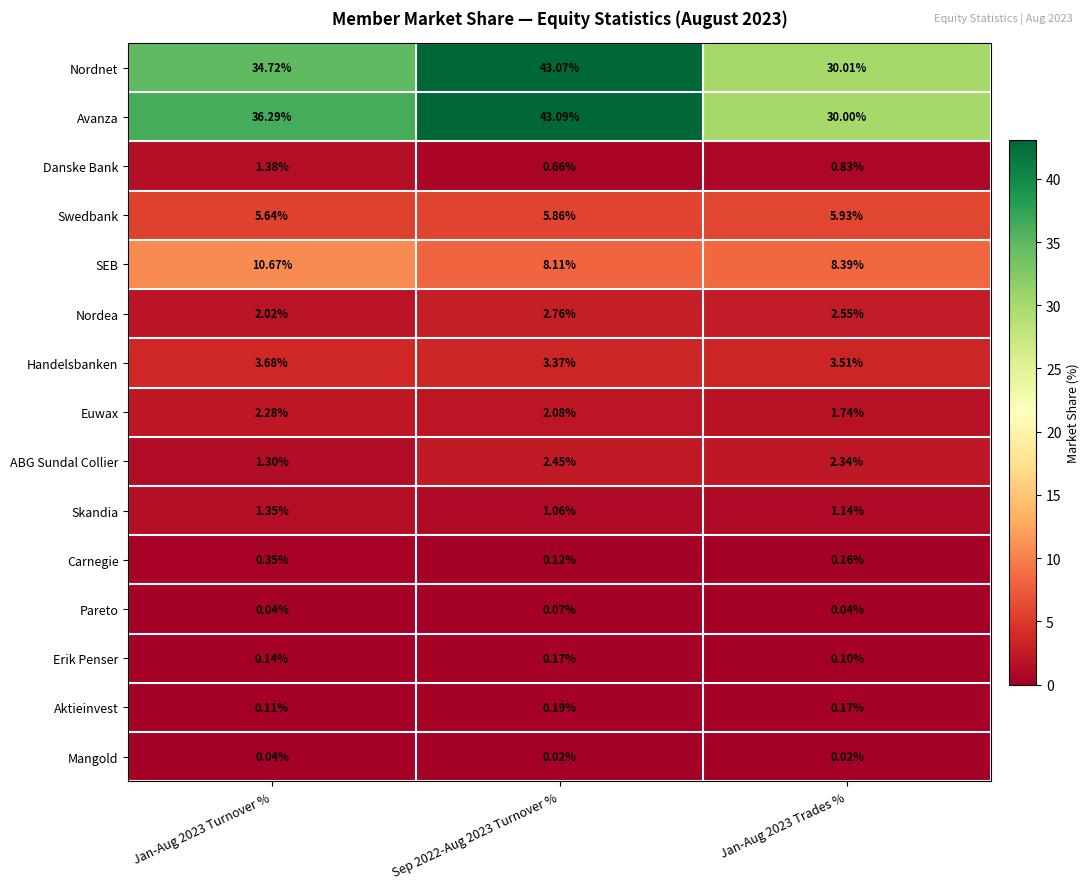

Rank the series by their maximum value, from highest to lowest.

Avanza, Nordnet, SEB, Swedbank, Handelsbanken, Nordea, ABG Sundal Collier, Euwax, Danske Bank, Skandia, Carnegie, Aktieinvest, Erik Penser, Pareto, Mangold